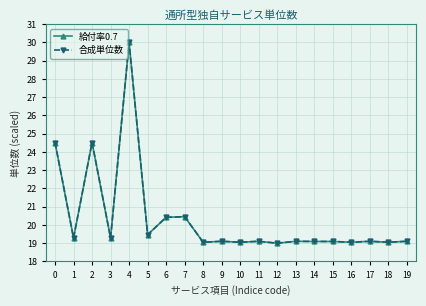

What is the sum of all 合成単位数 values?

406.9